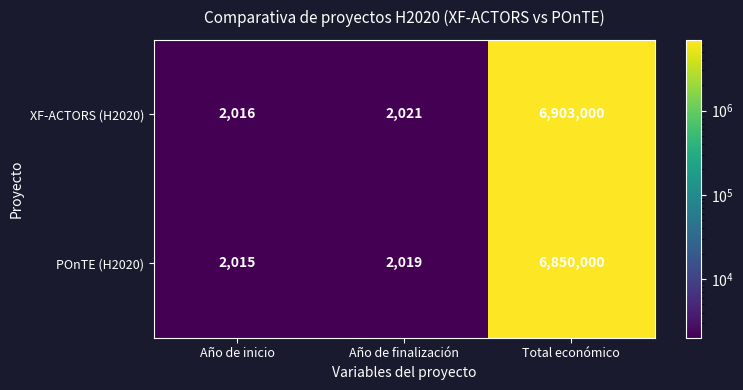

Where is XF-ACTORS (H2020) nearest to the value 3452508?

Año de finalización